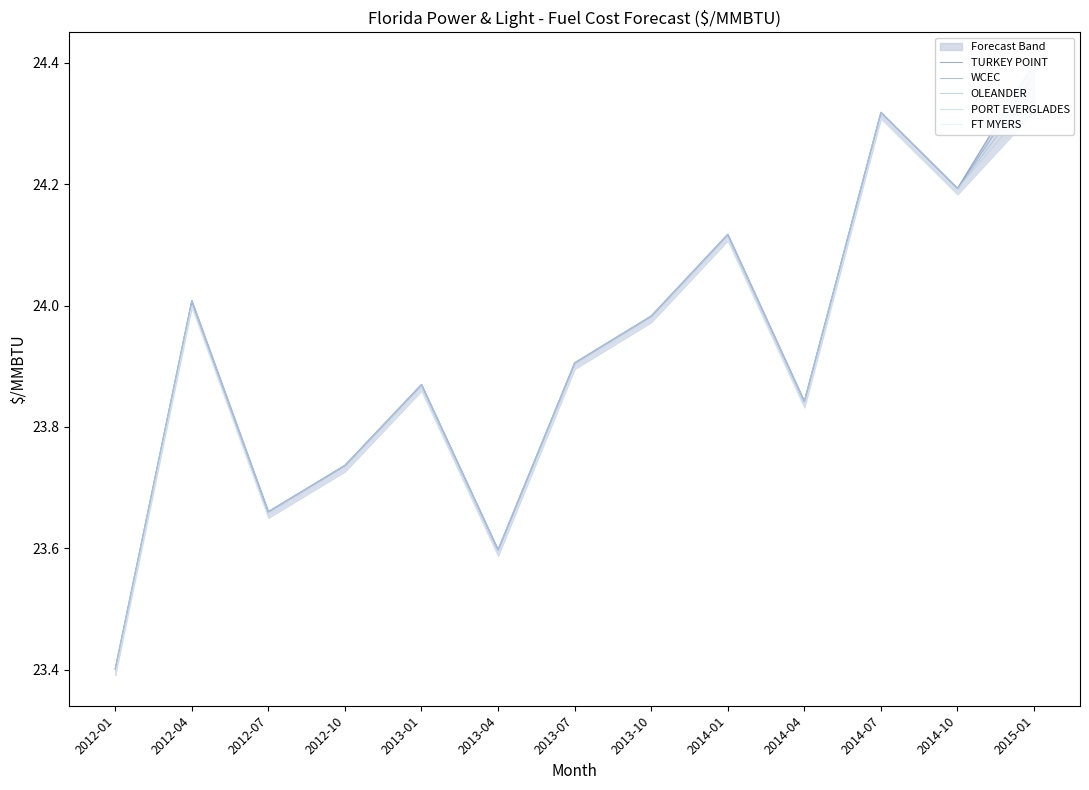

Where is the first local minimum for PORT EVERGLADES?

2012-07